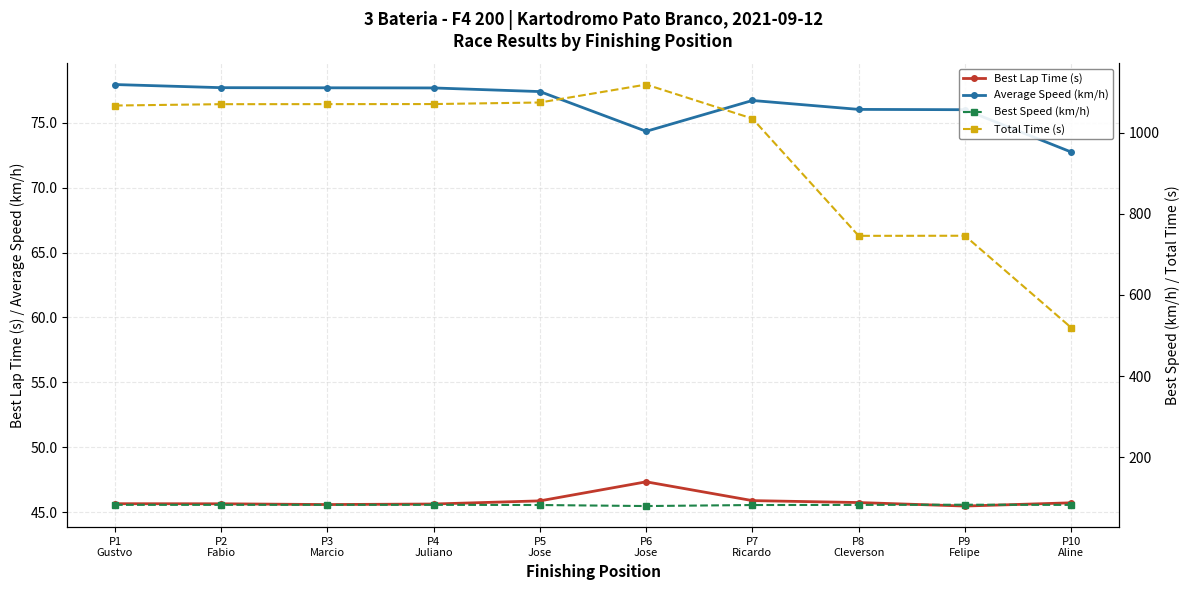

True or false: Average Speed (km/h) has more than 0 points higher than both neighbors.

True